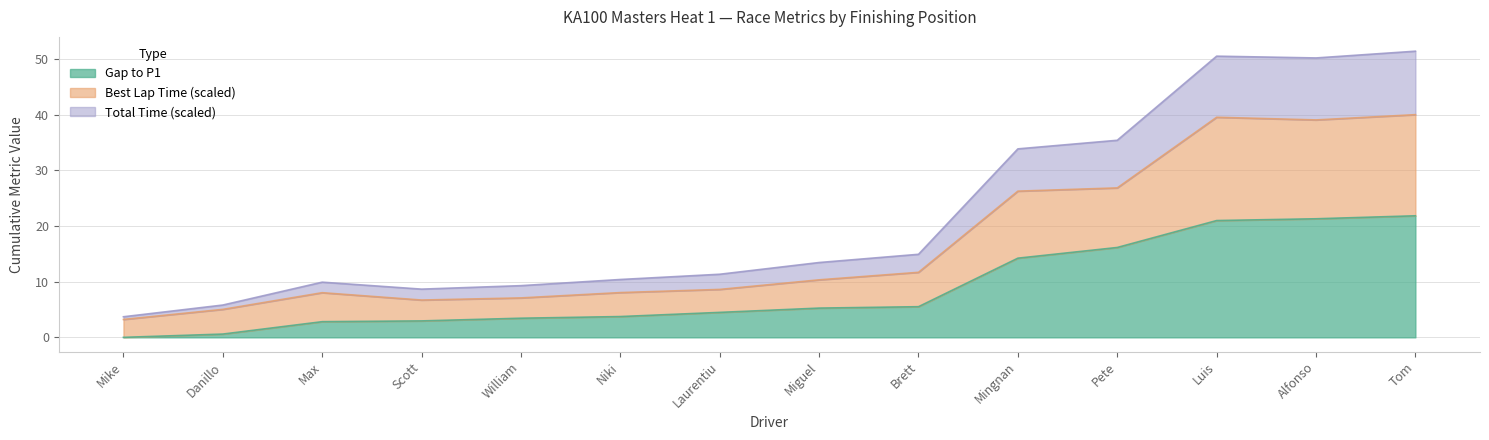

Is it true that Gap to P1 equals 3.0 at Scott?

True